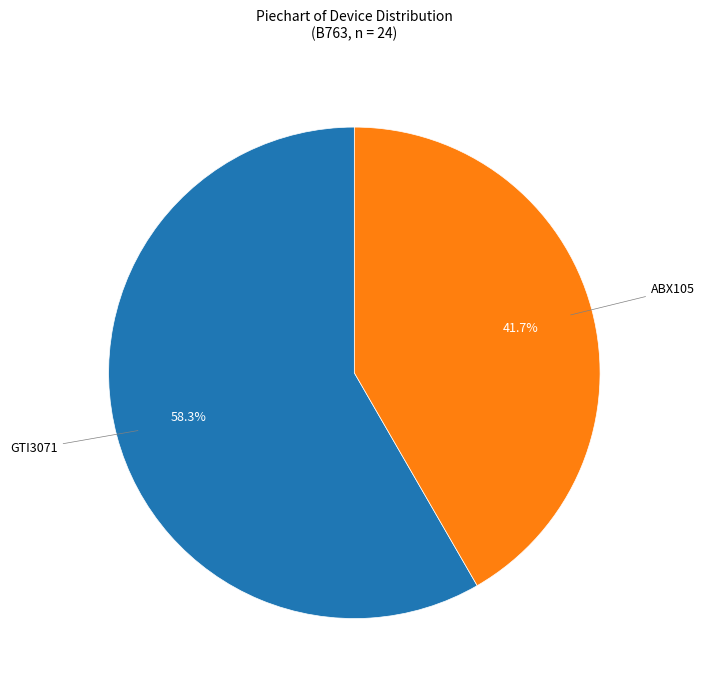

Is there any slice that represents more than half of the pie?

Yes